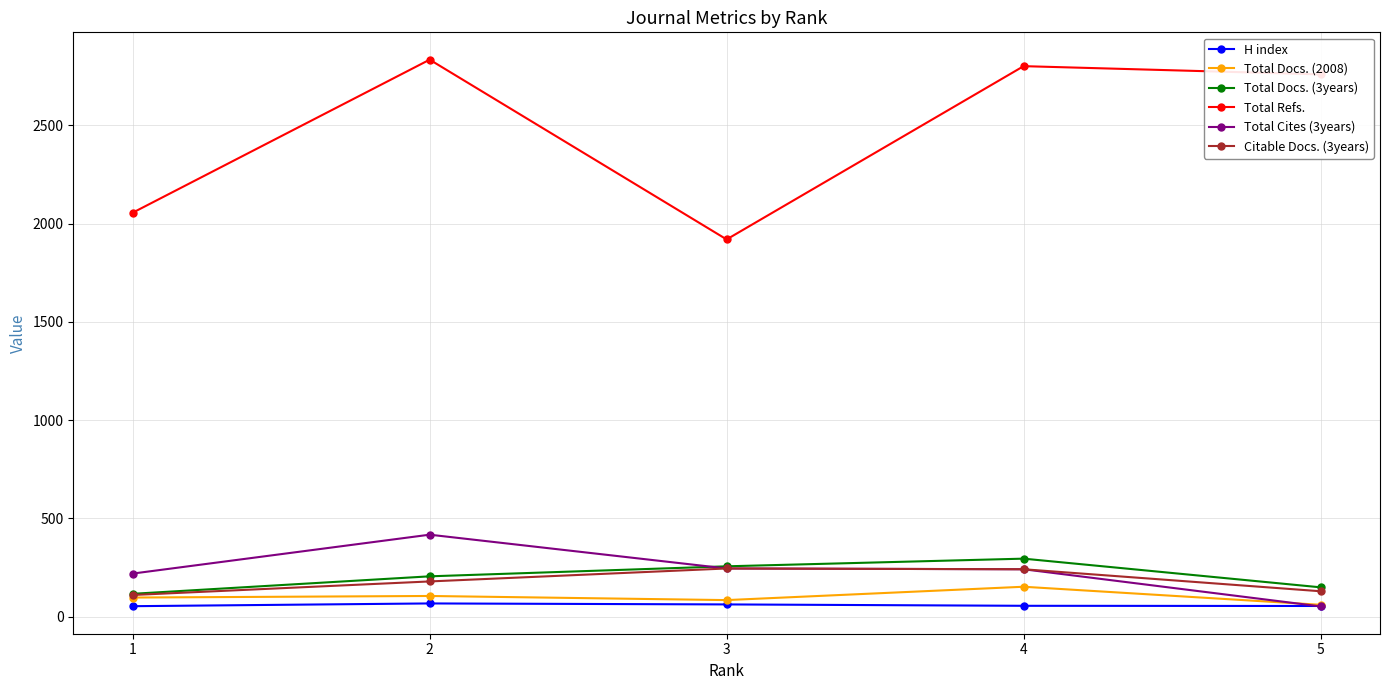

The value of Total Docs. (3years) at 3 is 379. True or false?

False